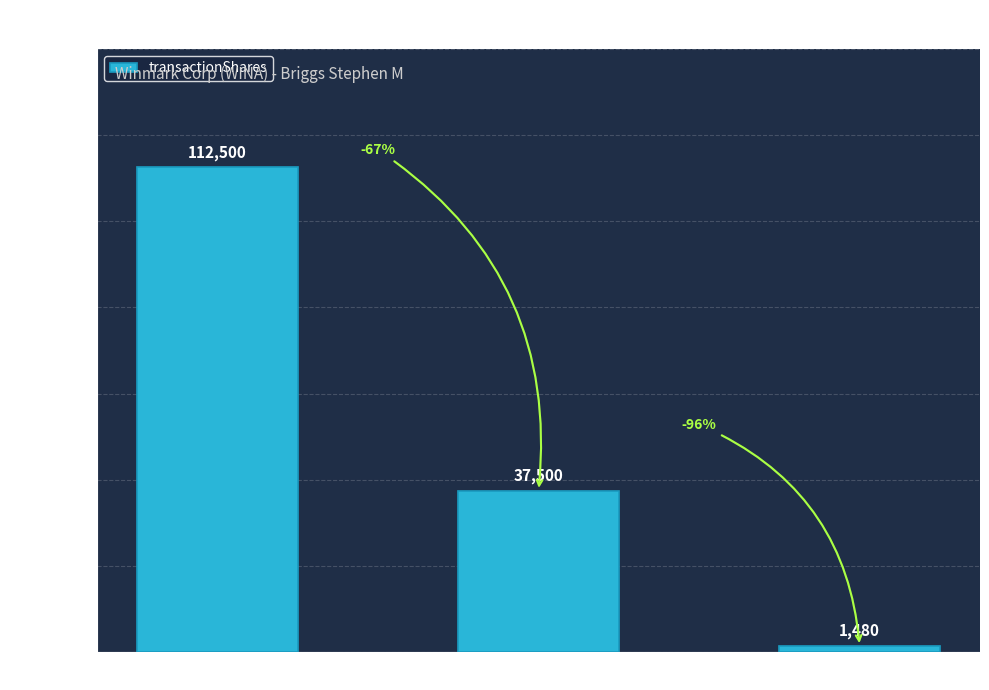

What is the label of the 3rd bar from the right?

2005-12-14